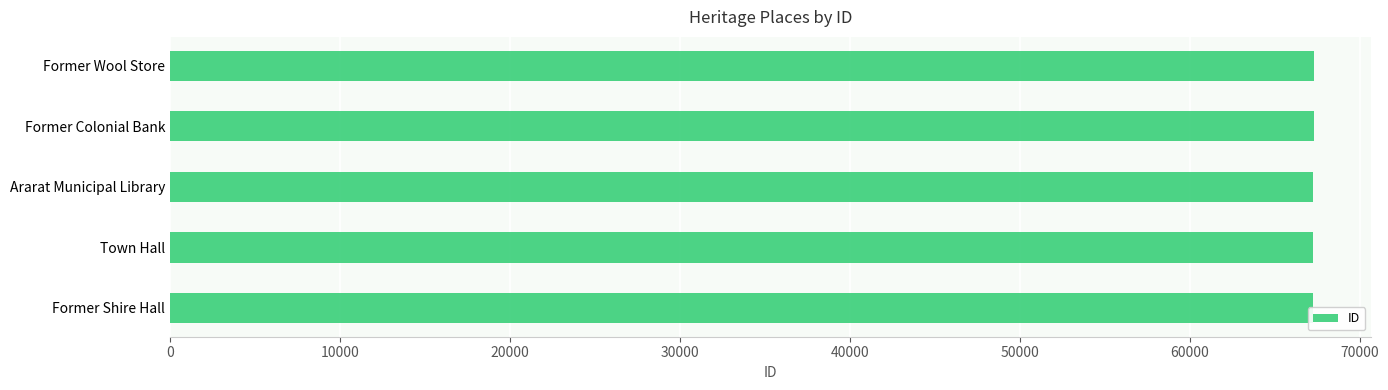

Approximately how many times larger is the value at Town Hall compared to Former Colonial Bank?

1.0